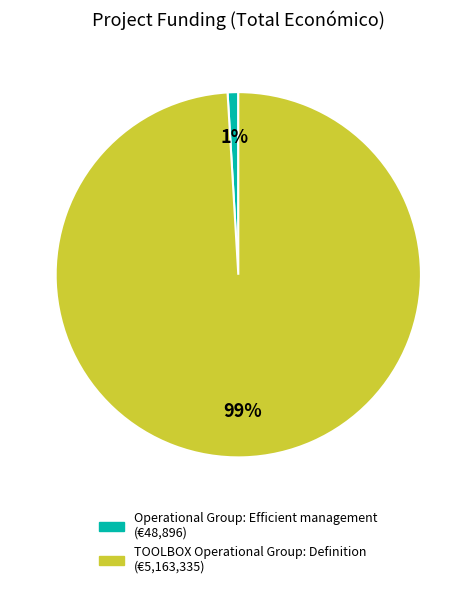

What percentage is the Operational Group: Efficient management slice, to the nearest percent?

1%